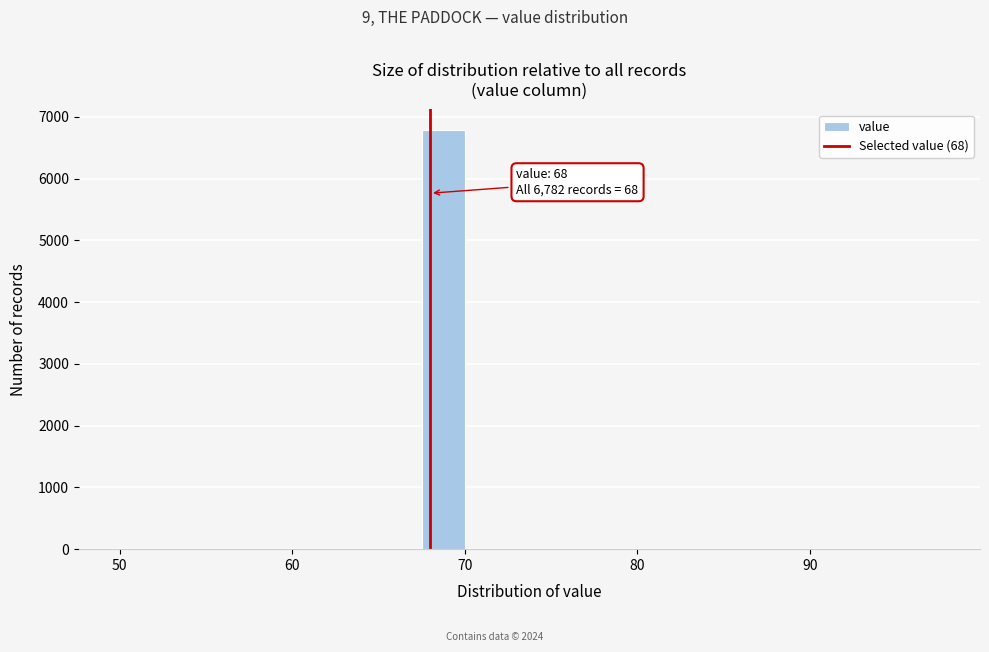

Read against the x-axis, roughly where is the centre of the tallest bar?

69